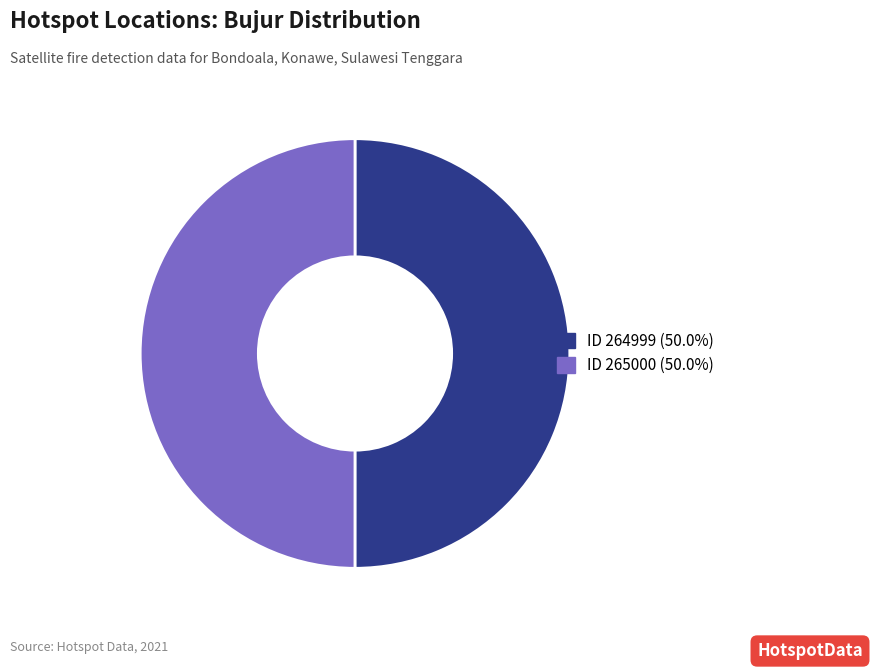

Do ID 265000 (50.0%) and ID 264999 (50.0%) together represent more than half of the pie?

Yes